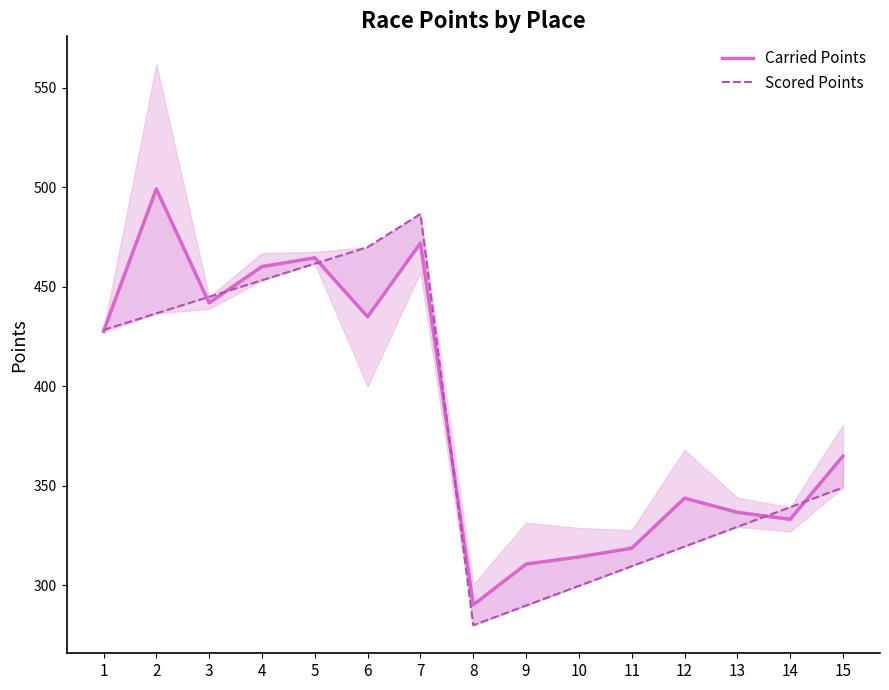

What is the difference between the Scored Points values at 10 and 1?

128.6